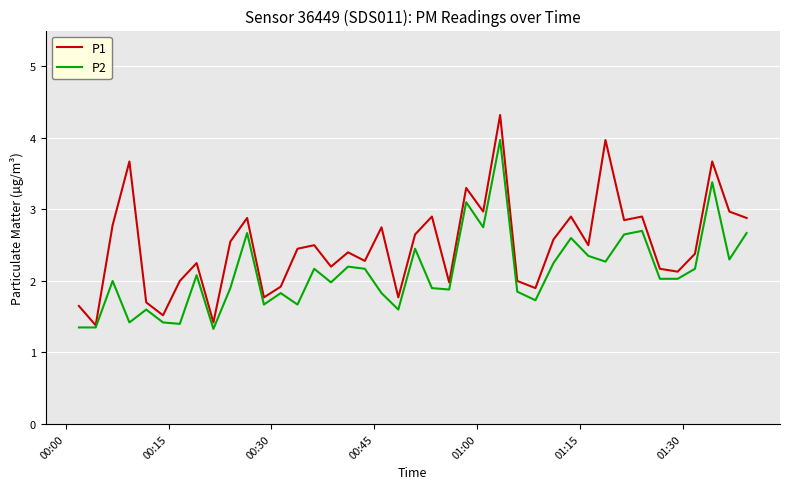

What is the highest value of the P1 series?

4.3